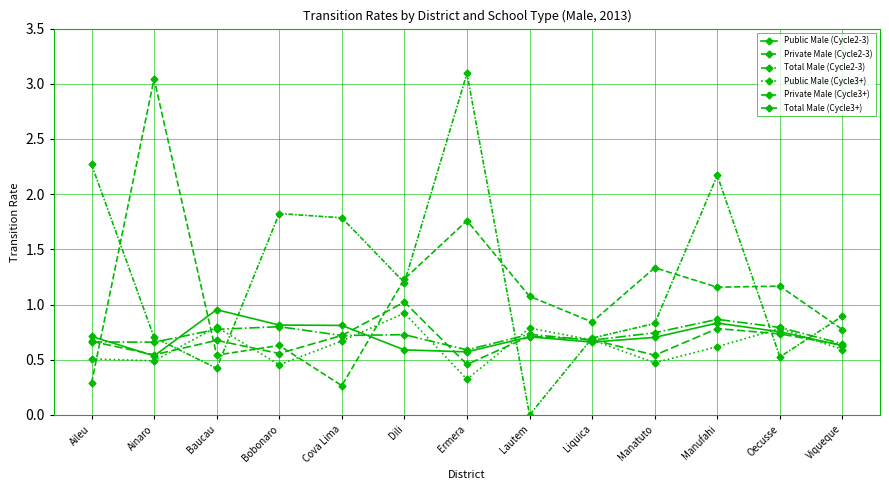

How many values in the Private Male (Cycle2-3) series exceed 1?

7